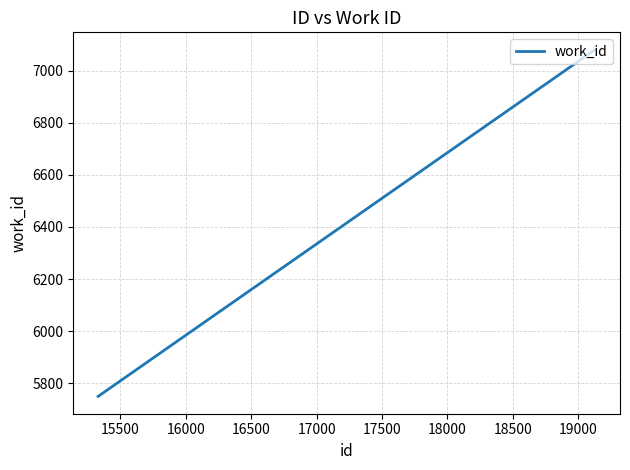

Does the chart have visible grid lines?

Yes